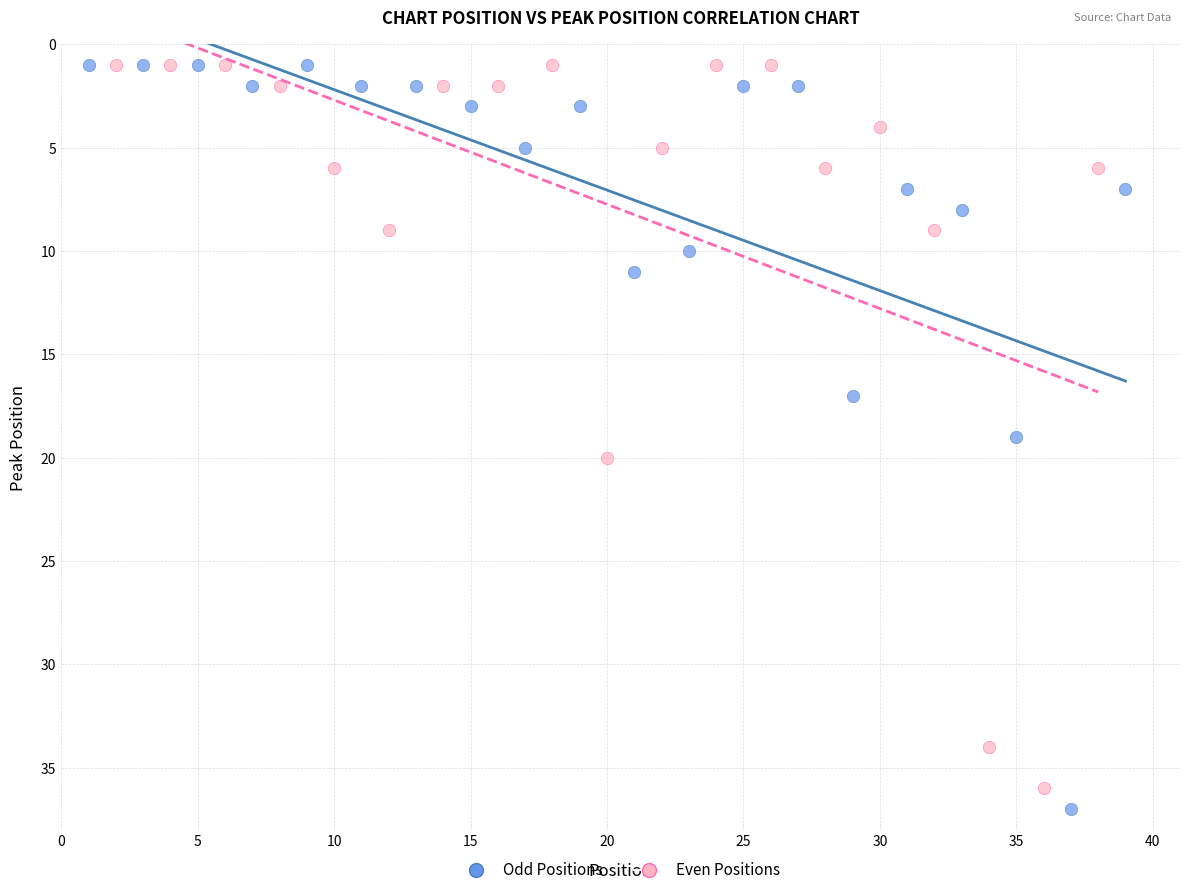

Which series has the widest spread of Y values?

Odd Positions